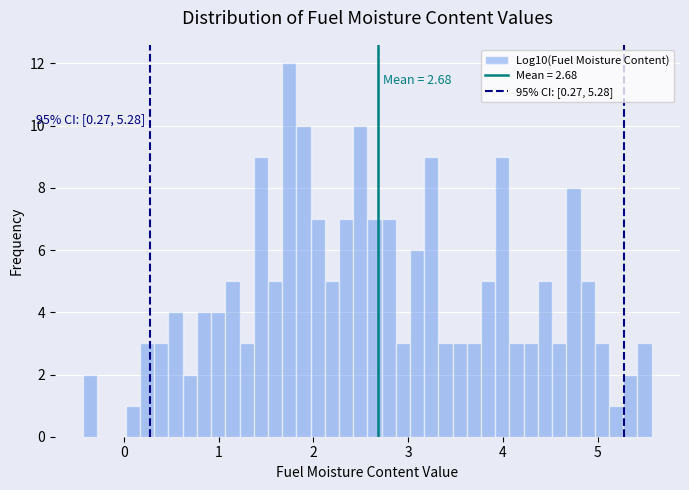

Around what value on the x-axis is the tallest bar? Give the approximate position of its centre, as read against the axis.

1.7